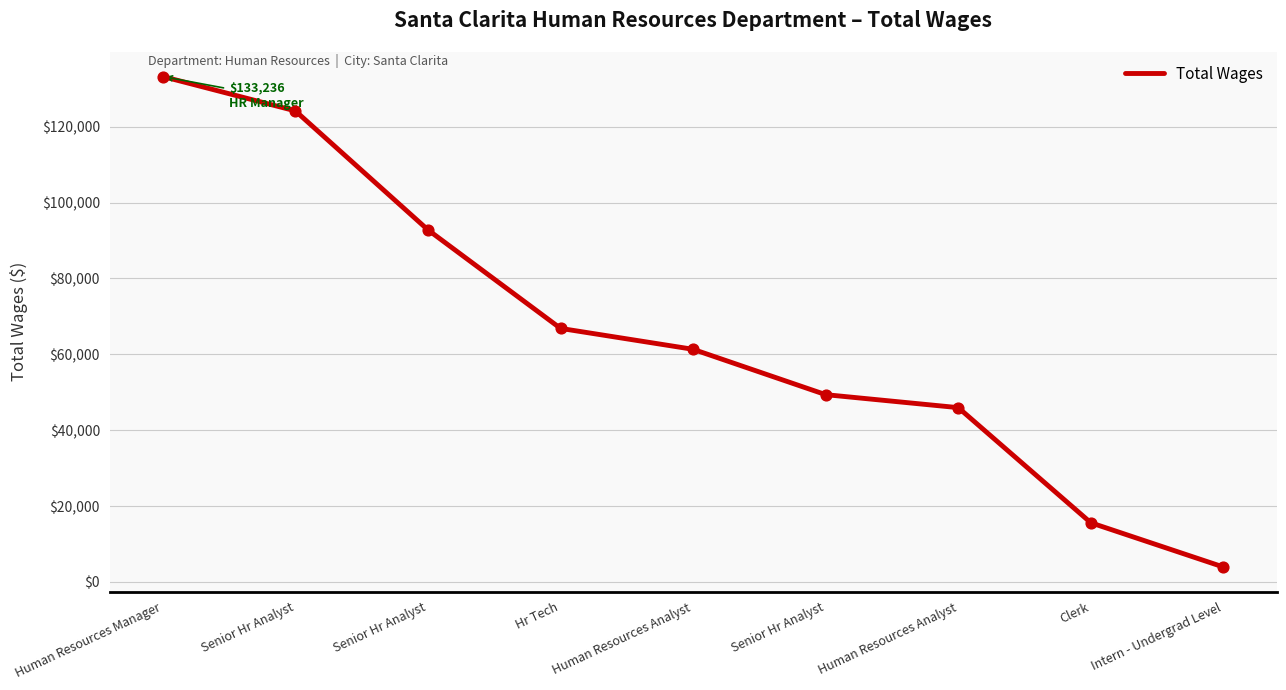

How many lines are shown in the chart?

1